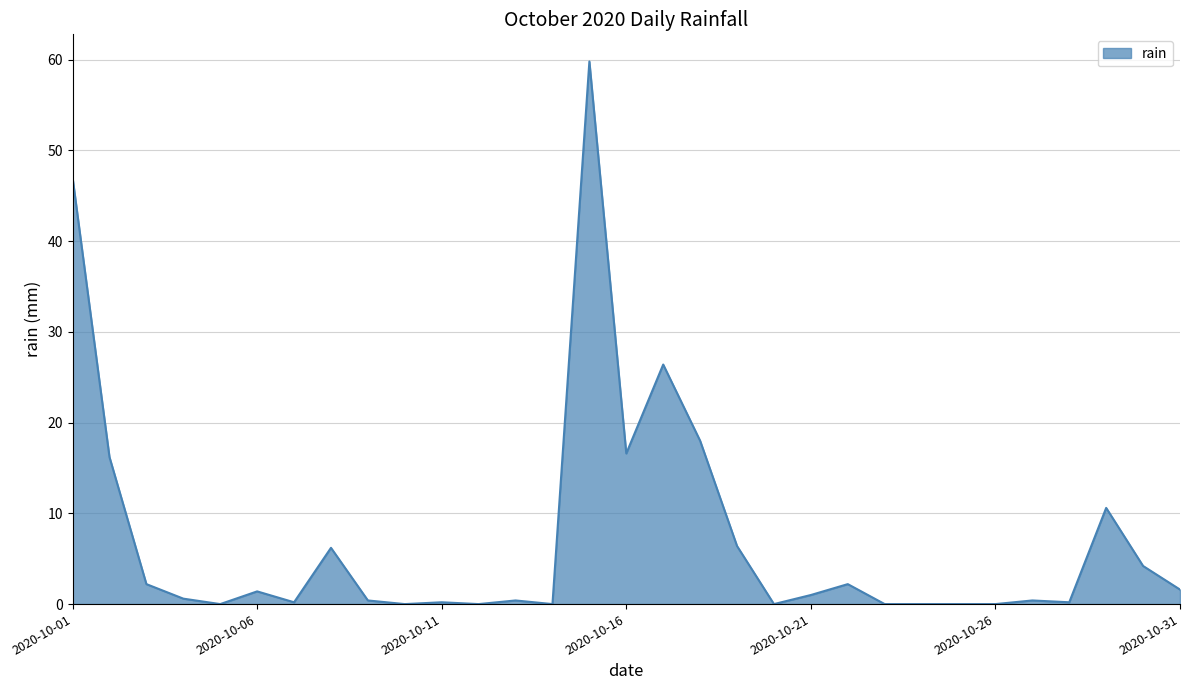

What is the difference between the maximum and minimum values?

59.8